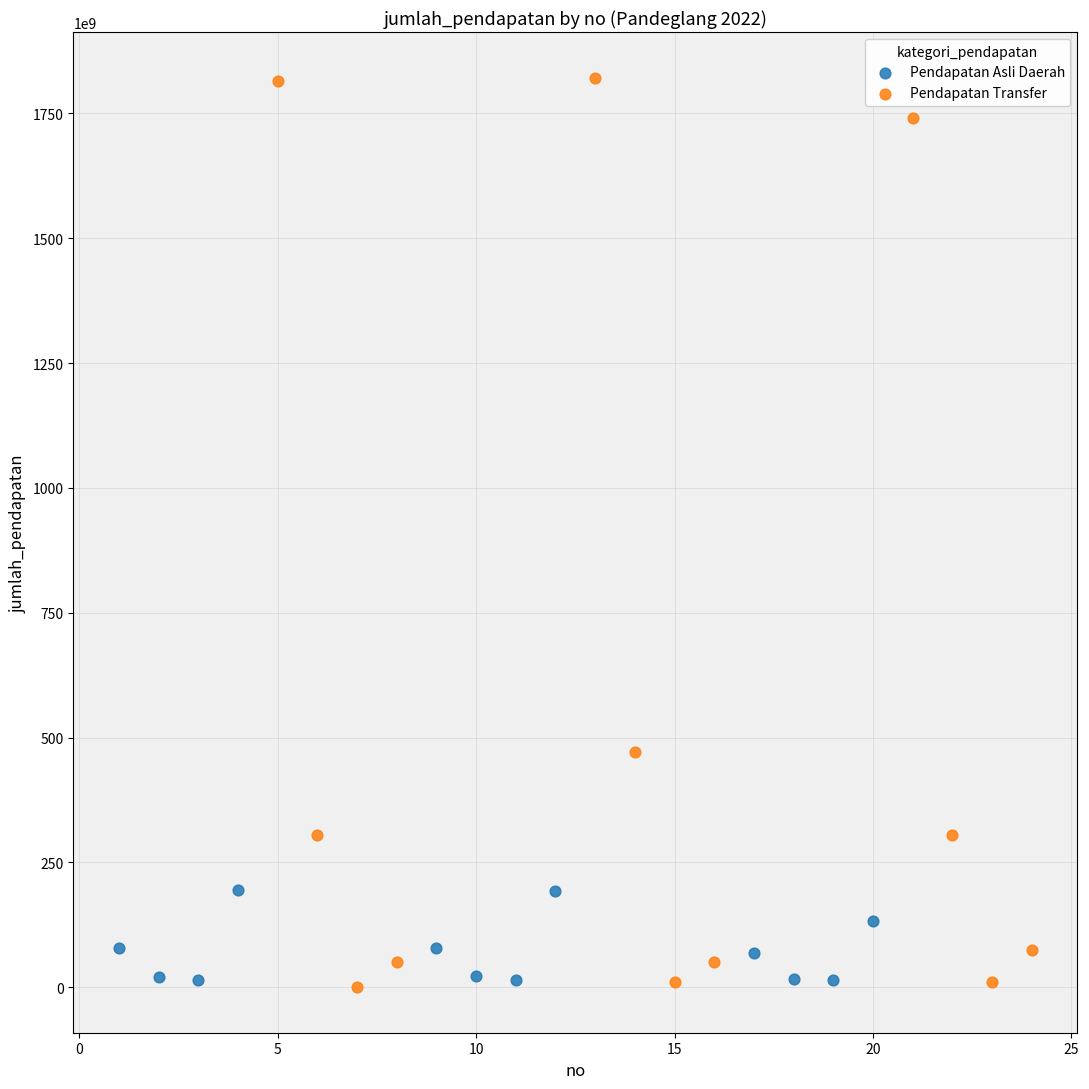

Which series contains the highest Y value?

Pendapatan Transfer